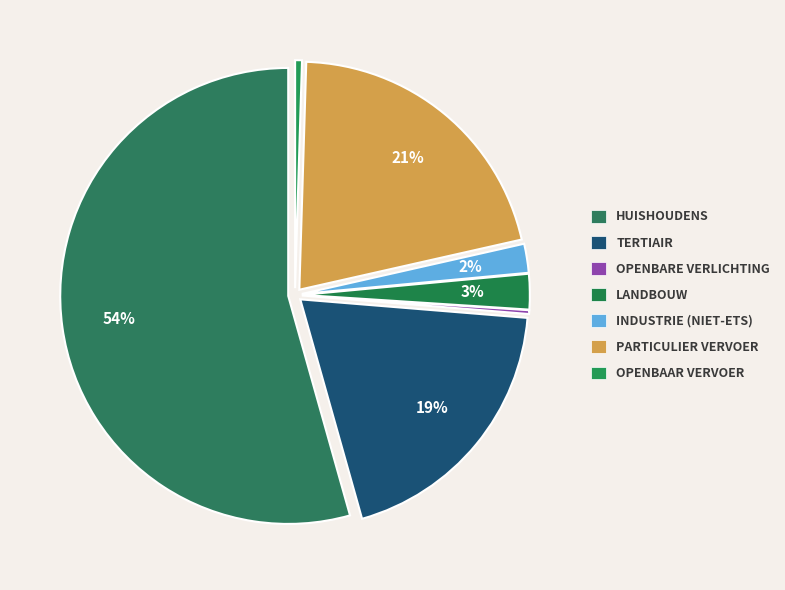

Which slice is the smallest?

openbare verlichting